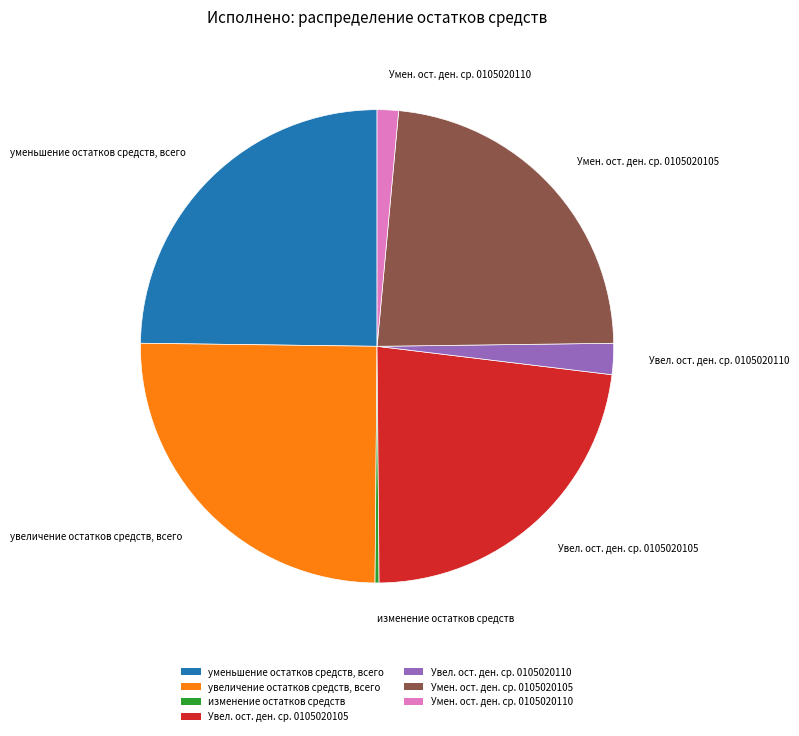

True or false: уменьшение остатков средств, всего accounts for 30% of the total.

False